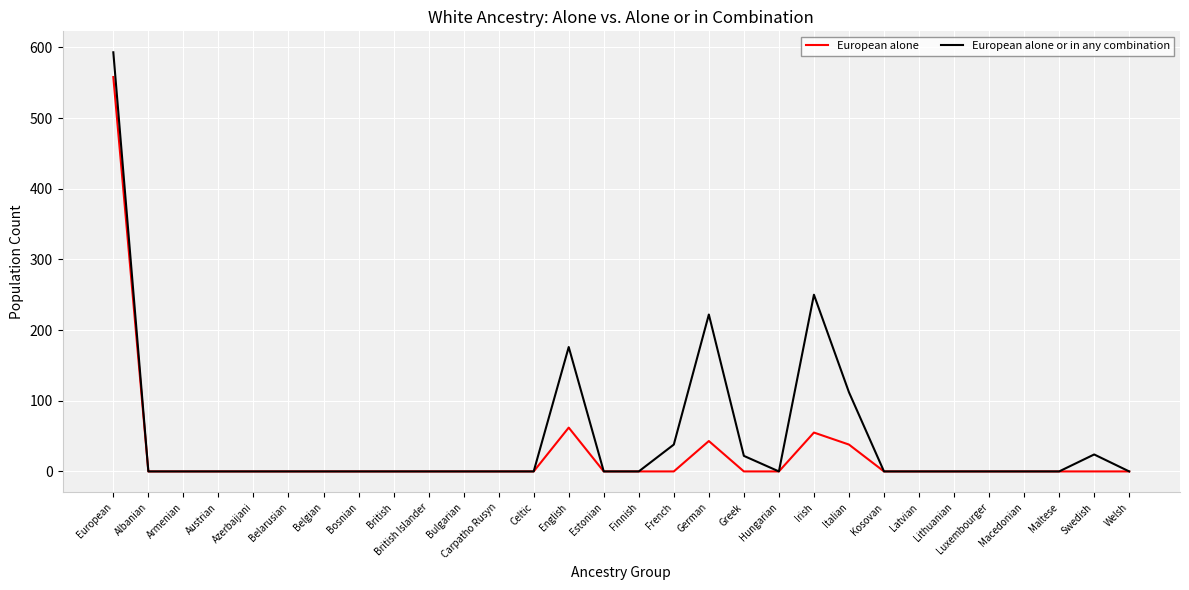

True or false: European alone or in any combination has a value of 0 at Kosovan.

True